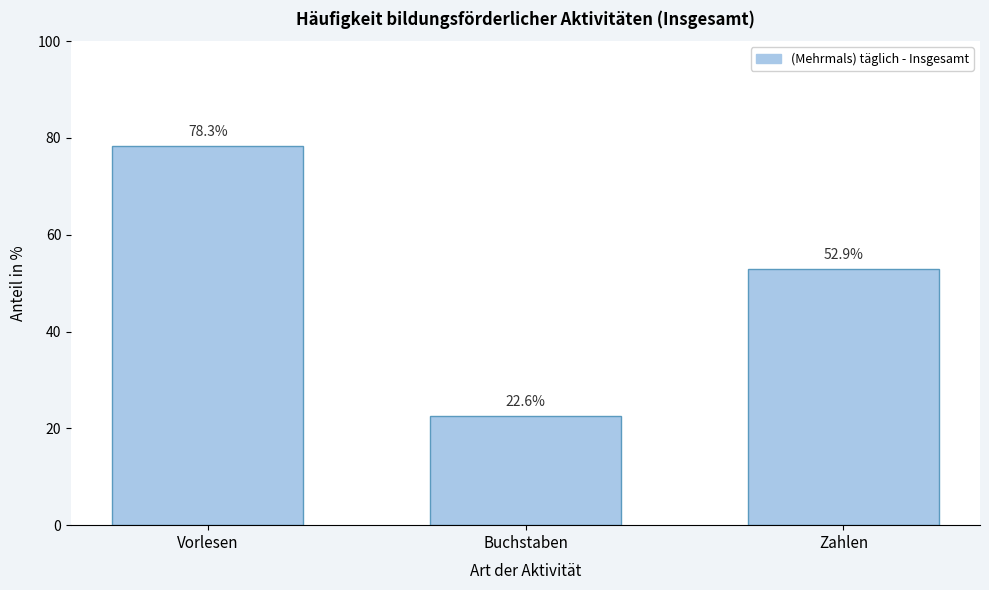

Reading right to left, extract all data points from this chart.

52.9	22.6	78.3